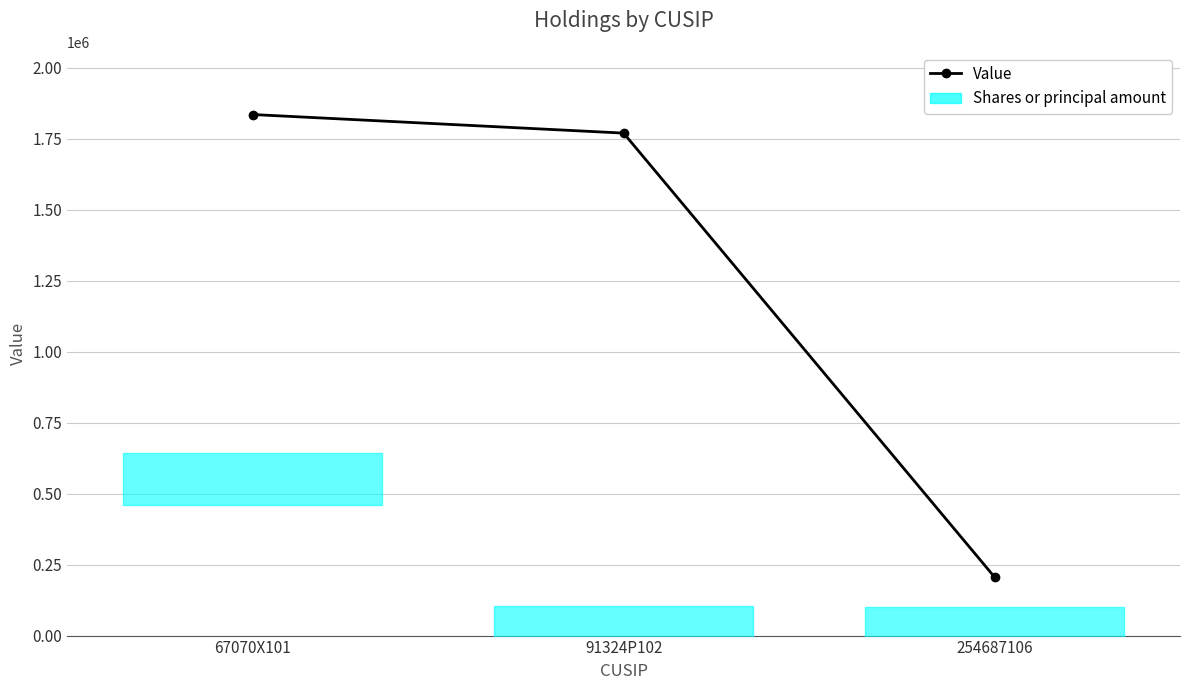

Reading left to right, transcribe all the data shown in this chart.

Value: 67070X101=1835293.0	91324P102=1769850.0	254687106=206168.0
Shares or principal amount: 67070X101=550587.9	91324P102=13425.8	254687106=7381.5